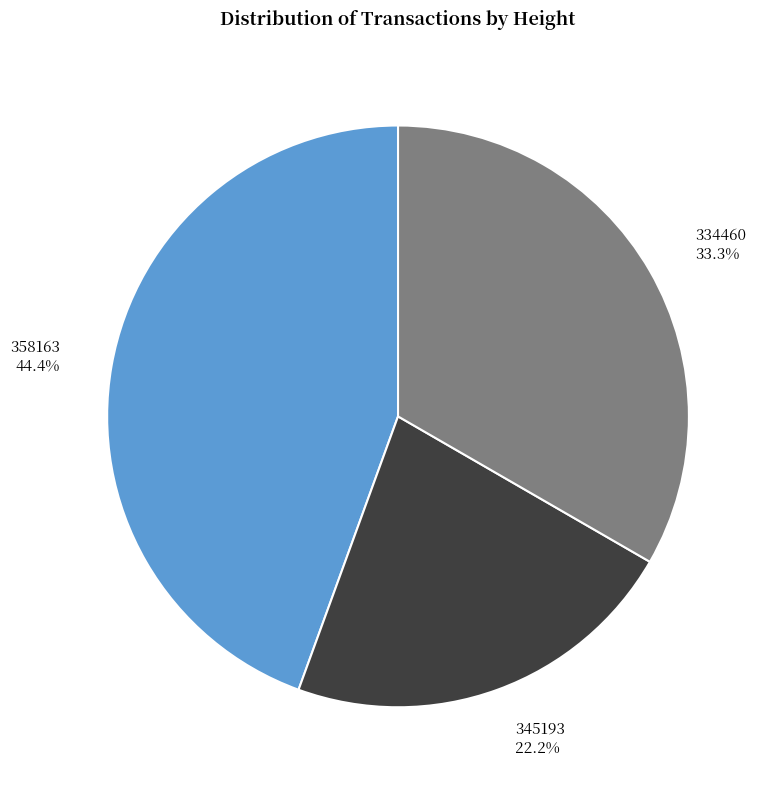

To the nearest percent, what portion does 358163 represent?

44%